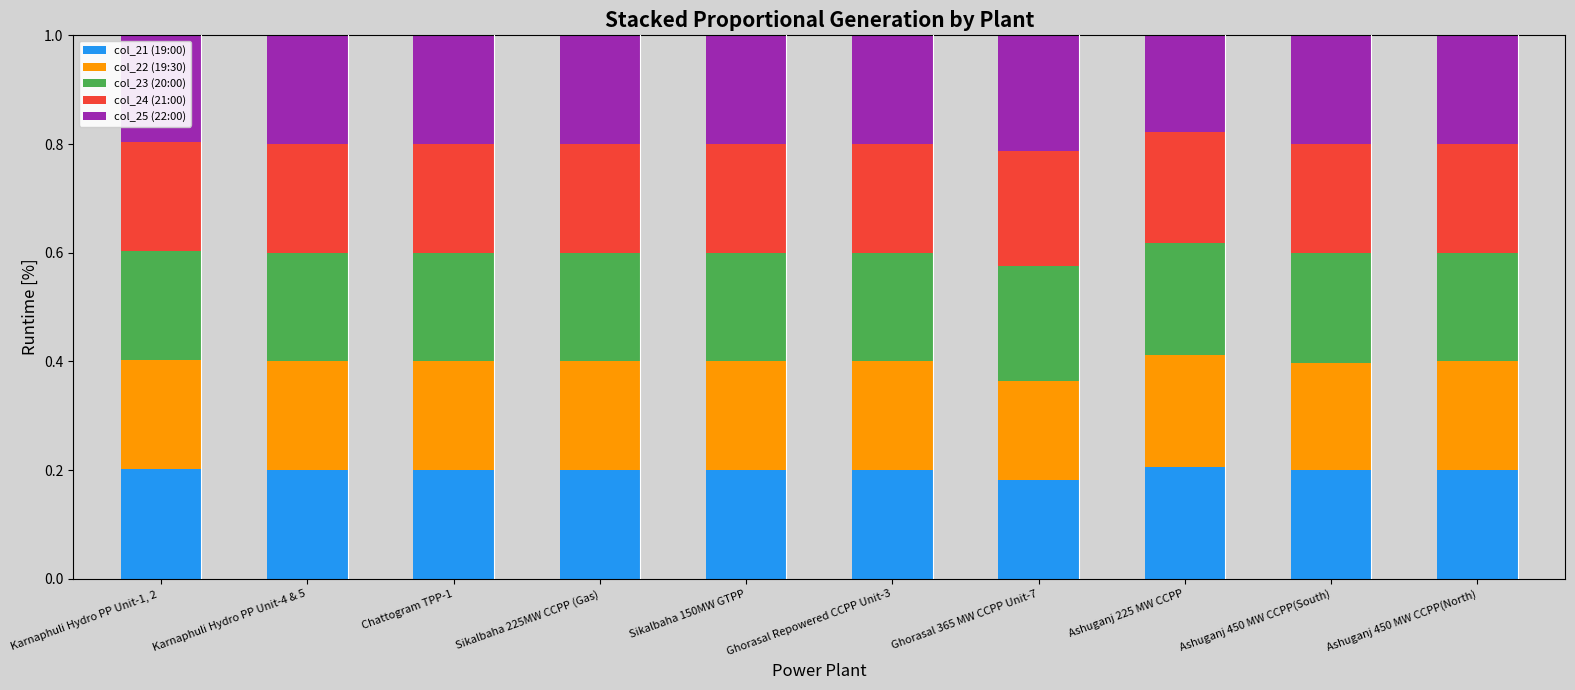

What are all the series names shown in the legend?

col_21 (19:00), col_22 (19:30), col_23 (20:00), col_24 (21:00), col_25 (22:00)